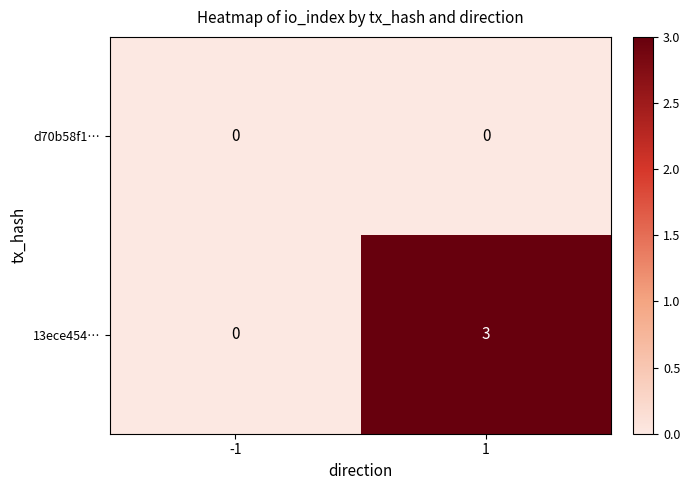

Which series changed the most between -1 and 1?

13ece454…